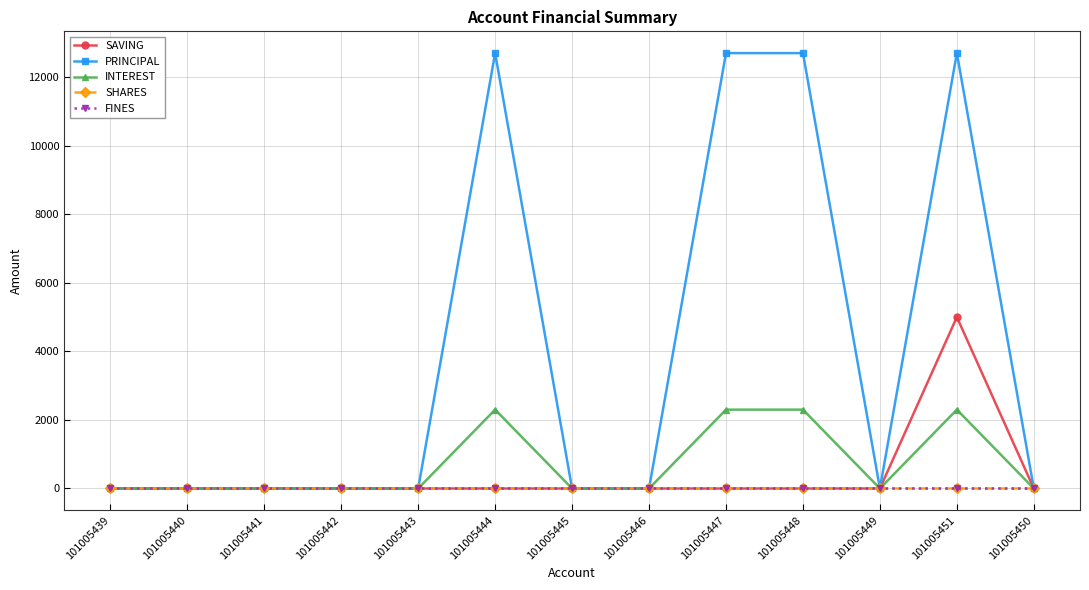

How many lines are shown in the chart?

5